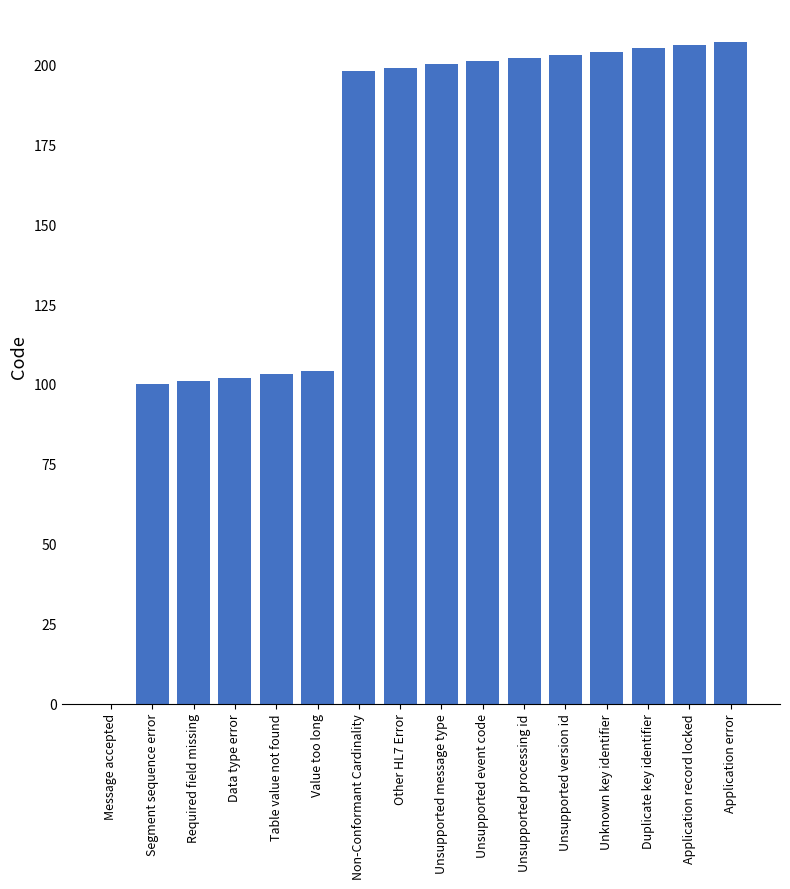

The chart shows a value of 104 at Value too long. True or false?

True